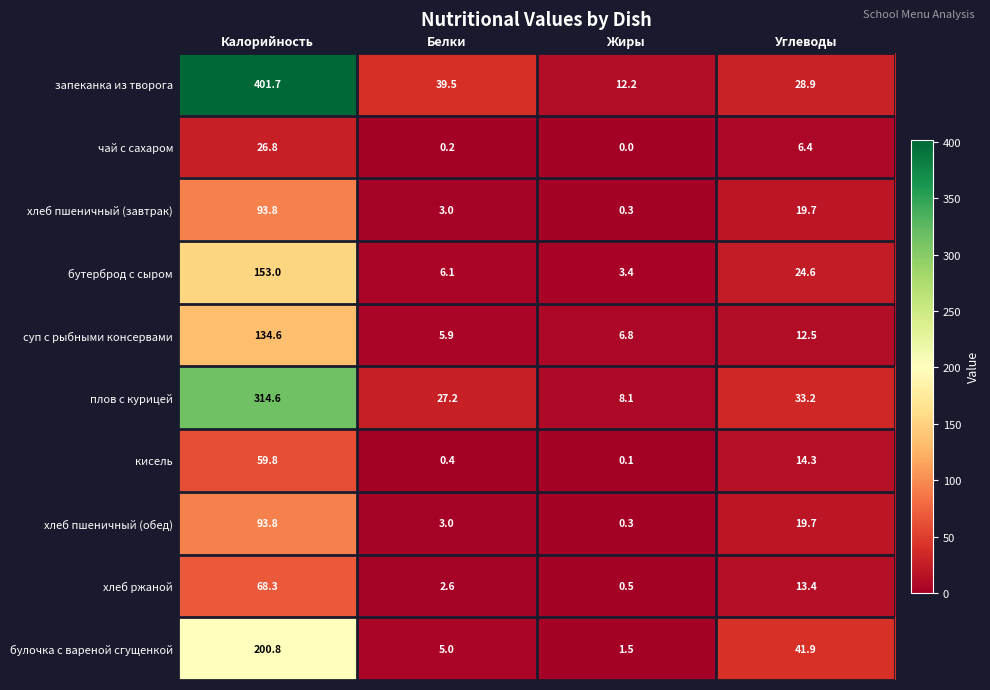

What is the total value across all series at Жиры?

33.2